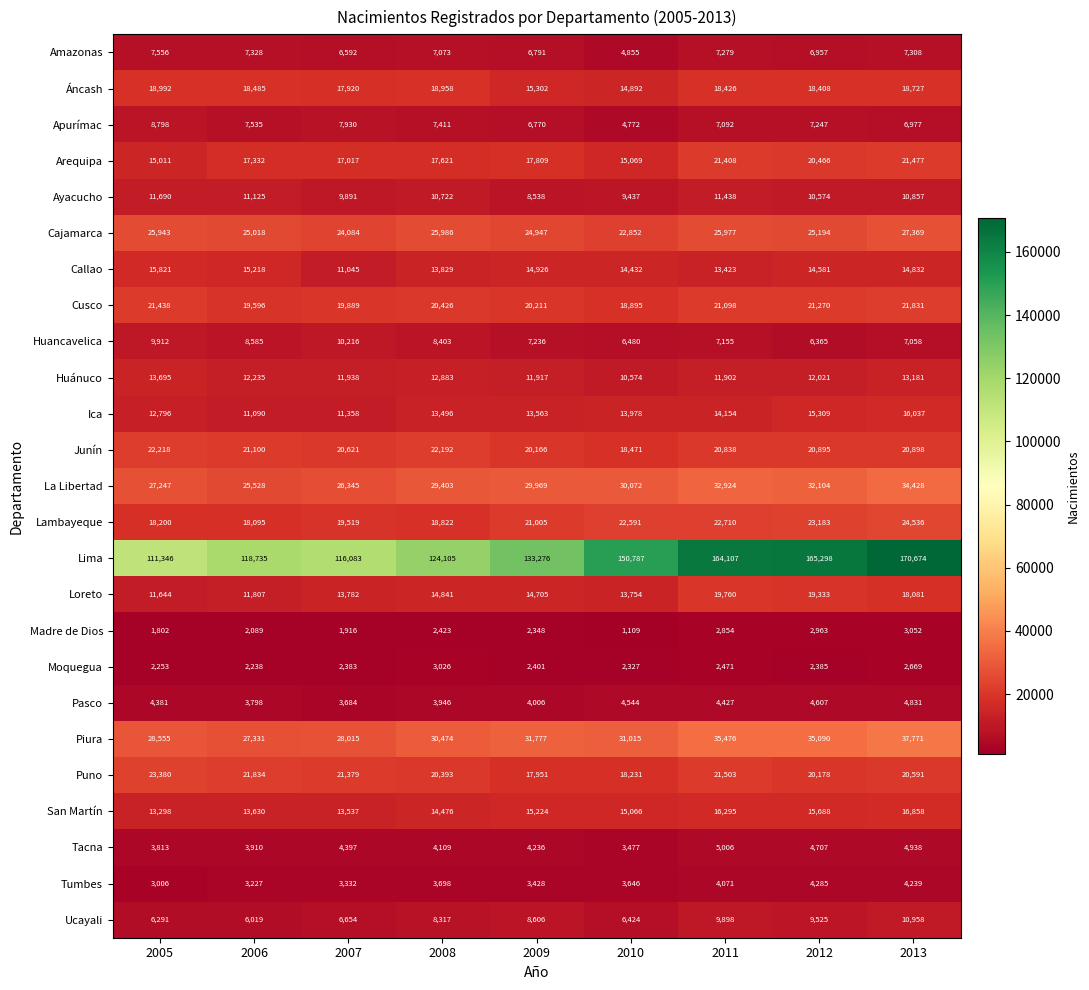

What is the spread (max minus min) of values at 2005?

109544